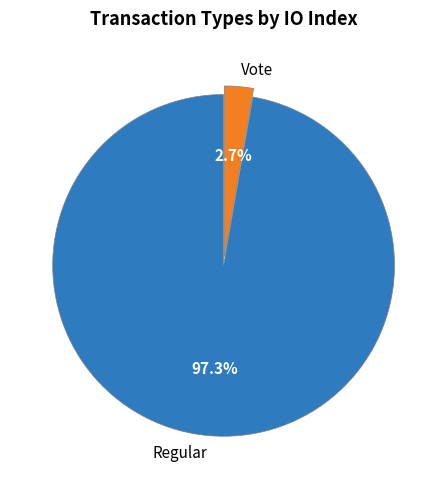

Combined, what portion of the pie is Regular and Vote?

100.0%